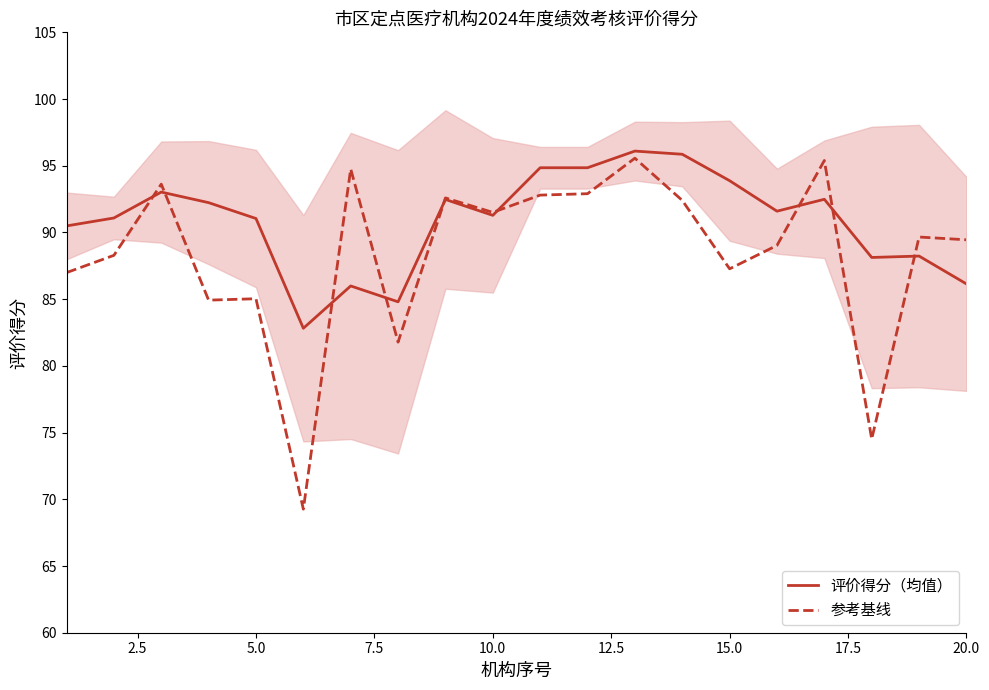

What are all the series names shown in the legend?

评价得分（均值）, 参考基线